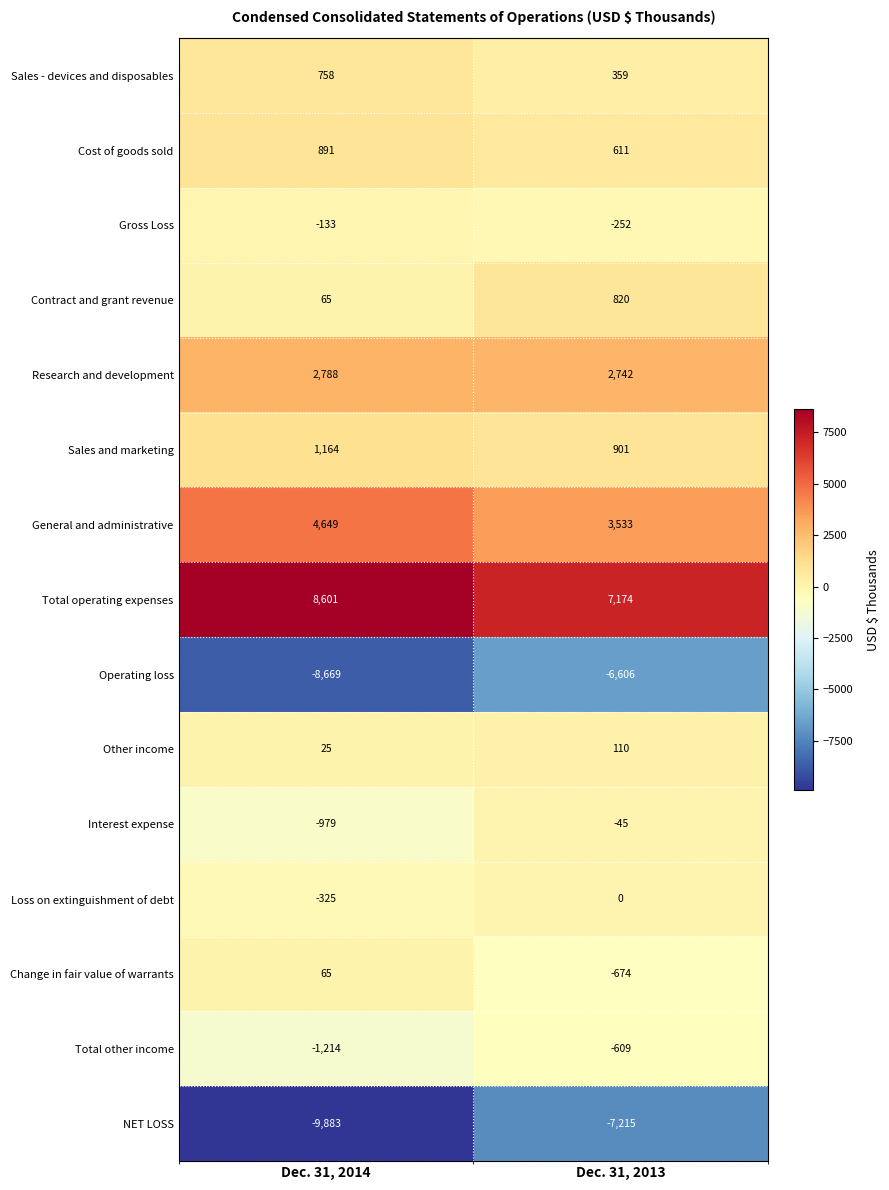

What is the difference between the Cost of goods sold values at Dec. 31, 2014 and Dec. 31, 2013?

280